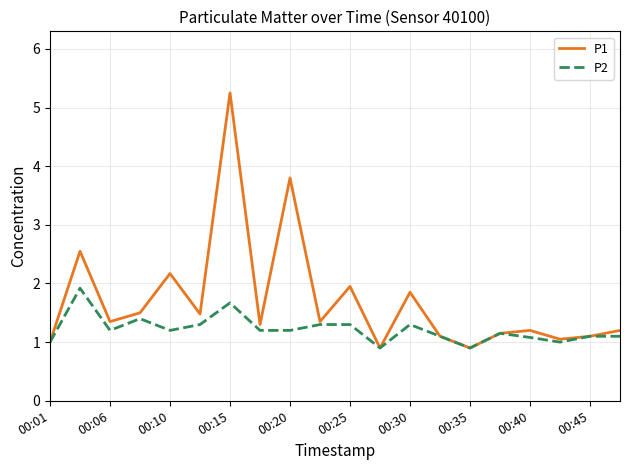

What is the lowest value of the P1 series?

0.9